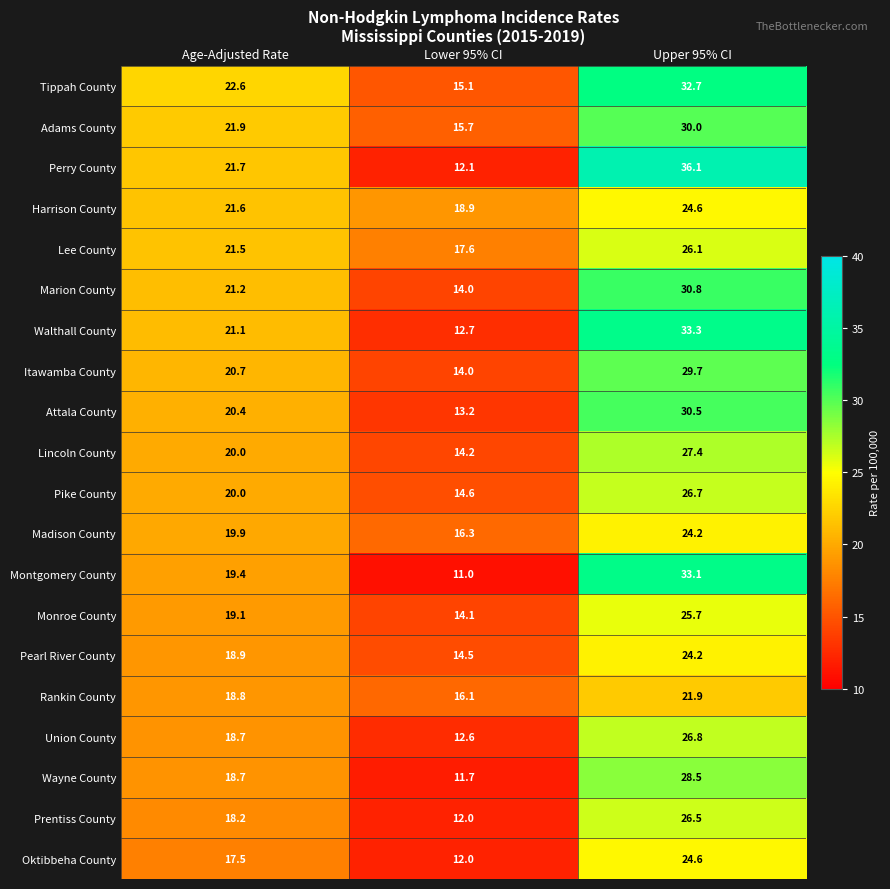

What is the difference between the Pearl River County values at Upper 95% CI and Lower 95% CI?

9.7